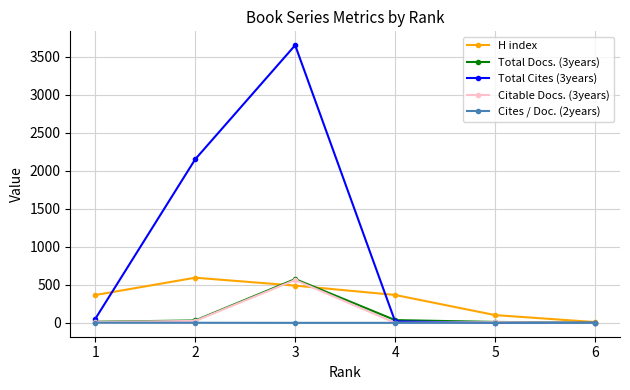

What is the sum of the Total Cites (3years) values at 3 and 4?

3673